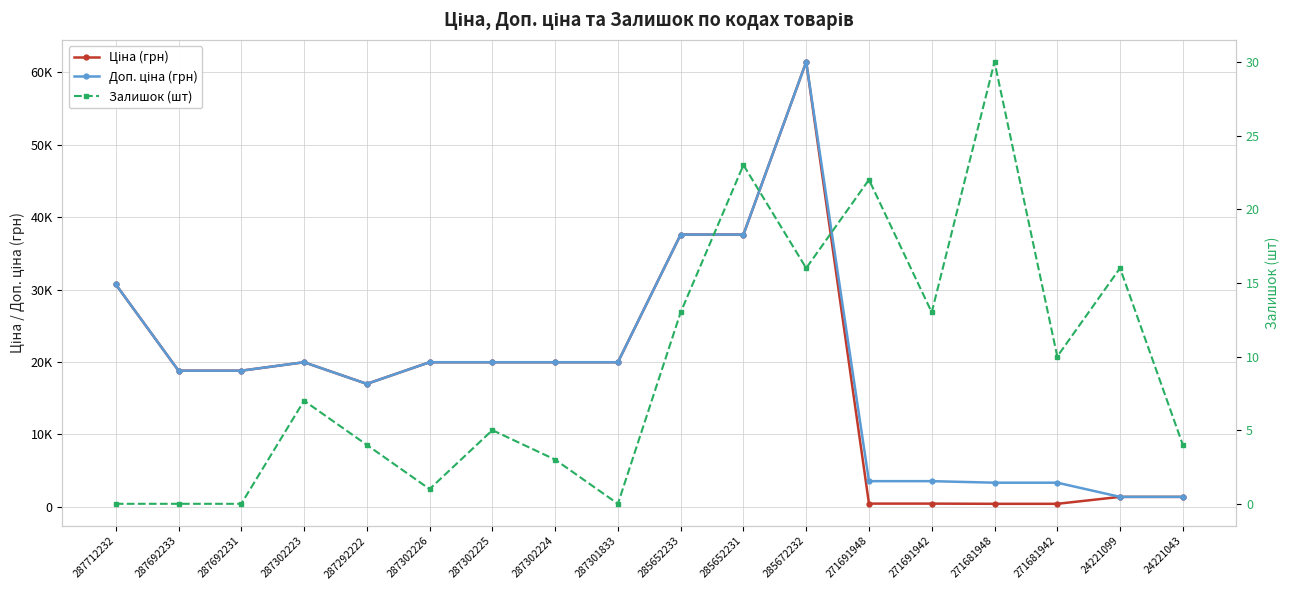

Reading left to right, extract all data points from this chart.

Ціна (грн): 30717.1	18796.8	18796.8	19964.2	16976.3	19964.2	19964.2	19964.2	19964.2	37593.6	37593.6	61434.3	443.1	443.1	416.6	416.6	1375.4	1375.4
Доп. ціна (грн): 30717.1	18796.8	18796.8	19964.2	16976.3	19964.2	19964.2	19964.2	19964.2	37593.6	37593.6	61434.3	3545.0	3545.0	3332.5	3332.5	1375.0	1375.0
Залишок (шт): 0.0	0.0	0.0	7.0	4.0	1.0	5.0	3.0	0.0	13.0	23.0	16.0	22.0	13.0	30.0	10.0	16.0	4.0